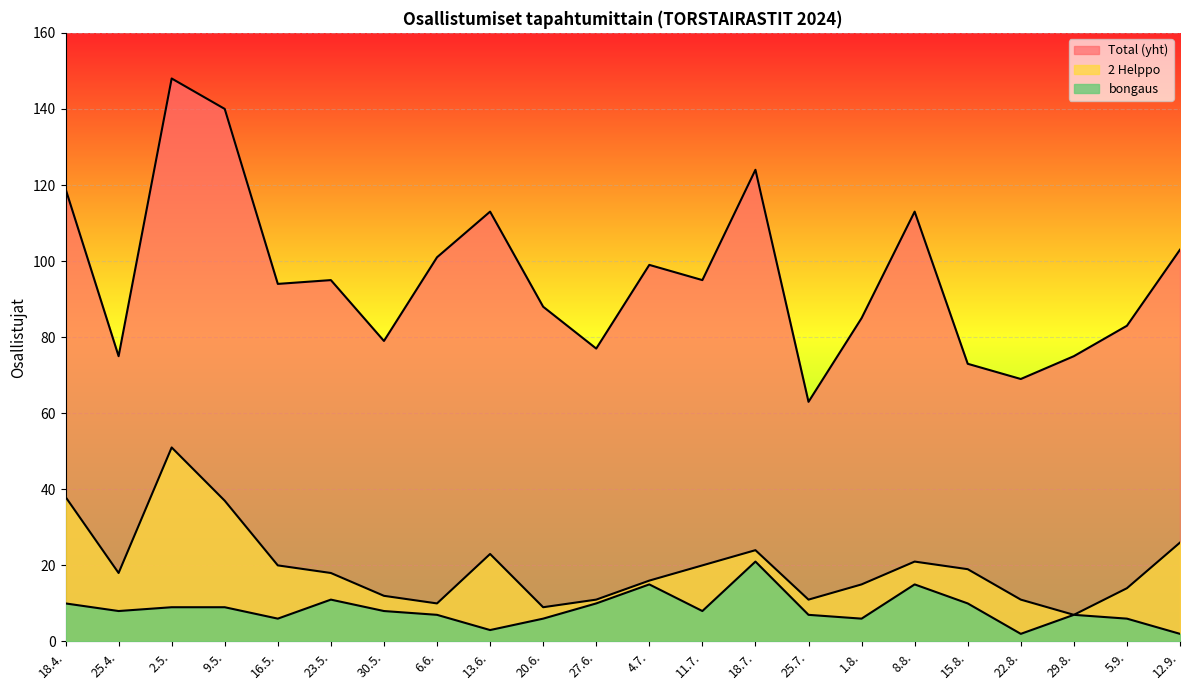

What is the minimum value shown in the chart?

2